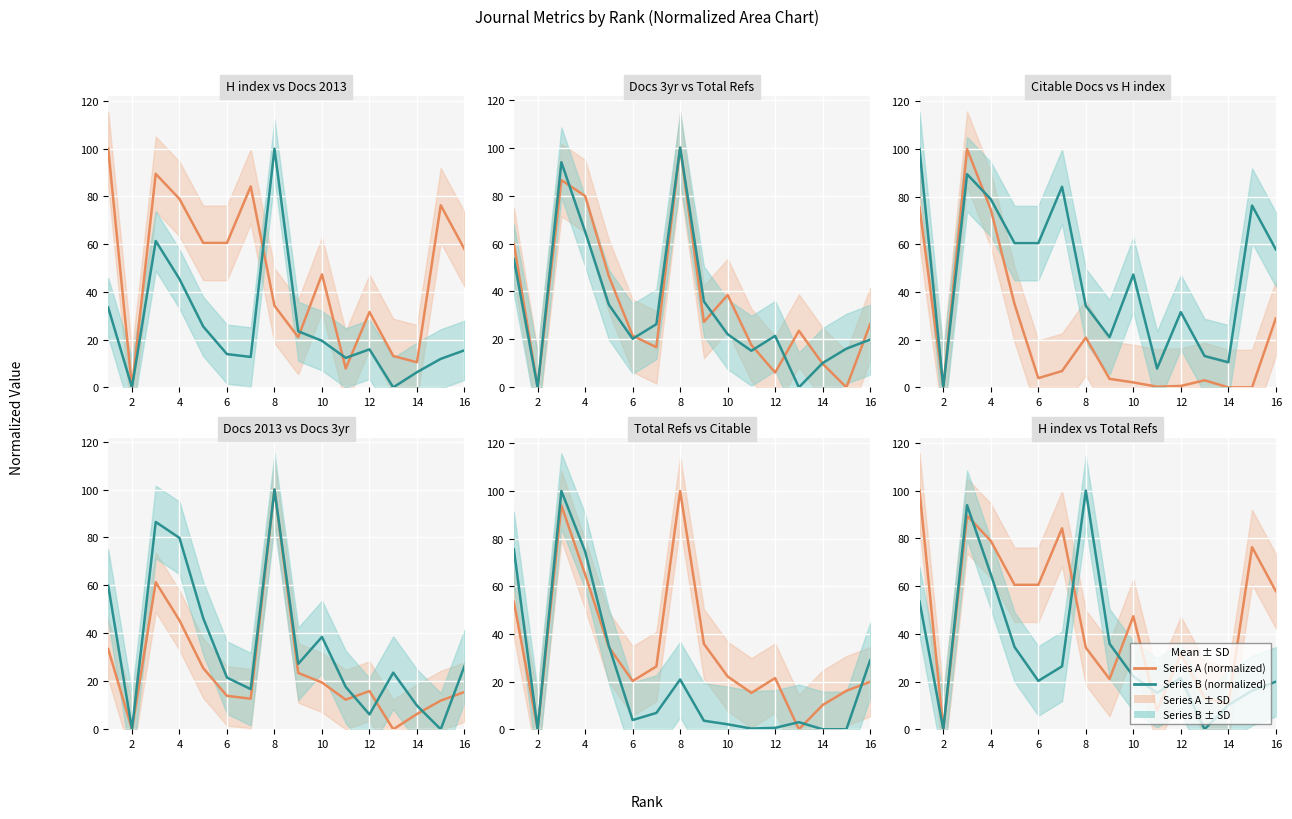

What is the value of the H index point at the 9th from the left?

21.1